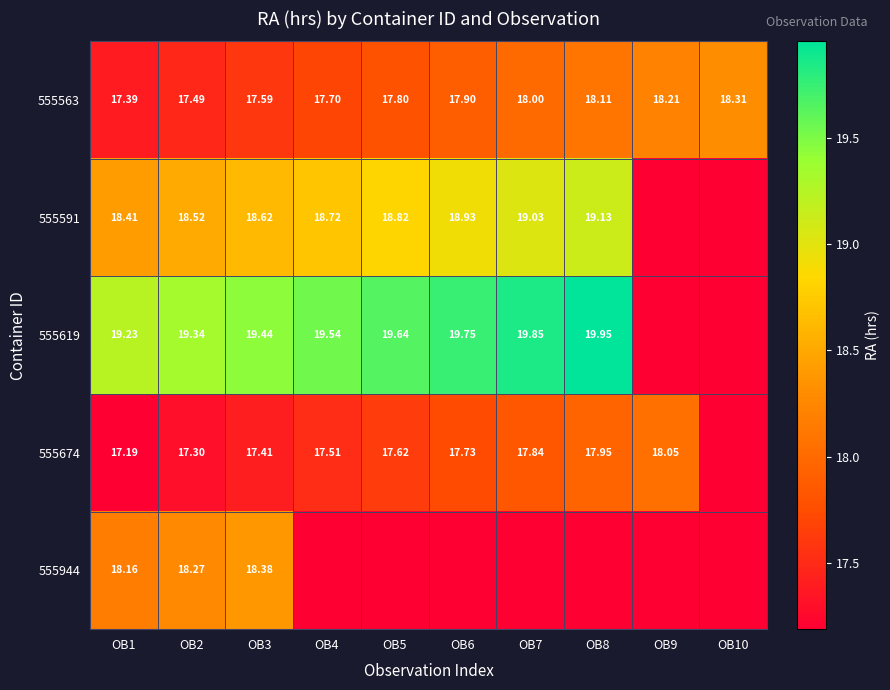

Is the value of 555619 at OB2 greater than the value of 555563 at OB6?

Yes